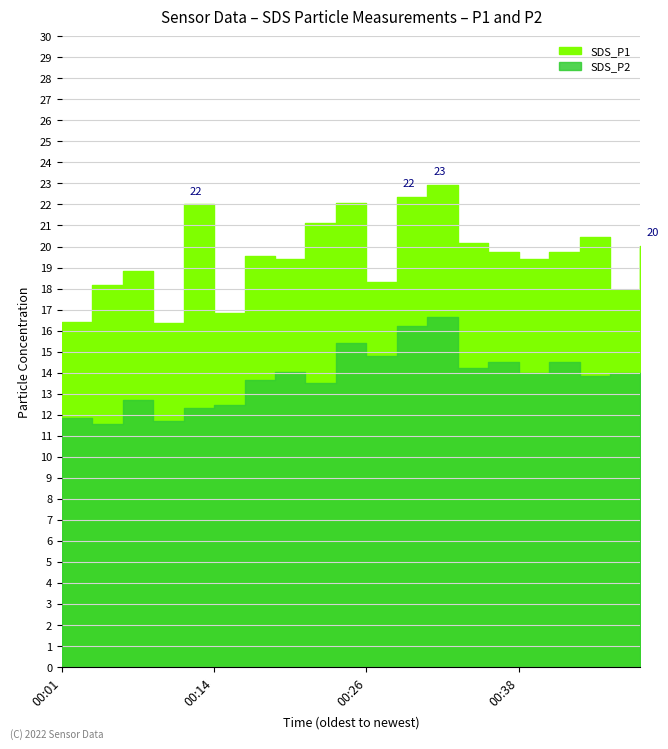

Reading right to left, what are all the values shown in this chart?

SDS_P1: 20.0	17.9	20.4	19.7	19.4	19.7	20.2	22.9	22.4	18.3	22.1	21.1	19.4	19.6	16.8	22.0	16.4	18.9	18.2	16.4
SDS_P2: 13.5	14.0	13.8	14.5	14.0	14.5	14.2	16.6	16.2	14.8	15.4	13.5	14.0	13.7	12.5	12.3	11.7	12.7	11.6	11.8